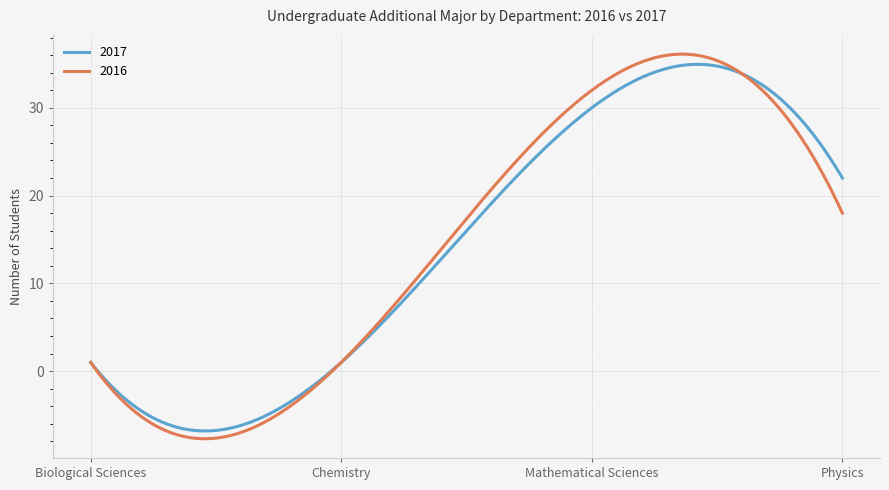

What is the maximum value for 2016?

36.1